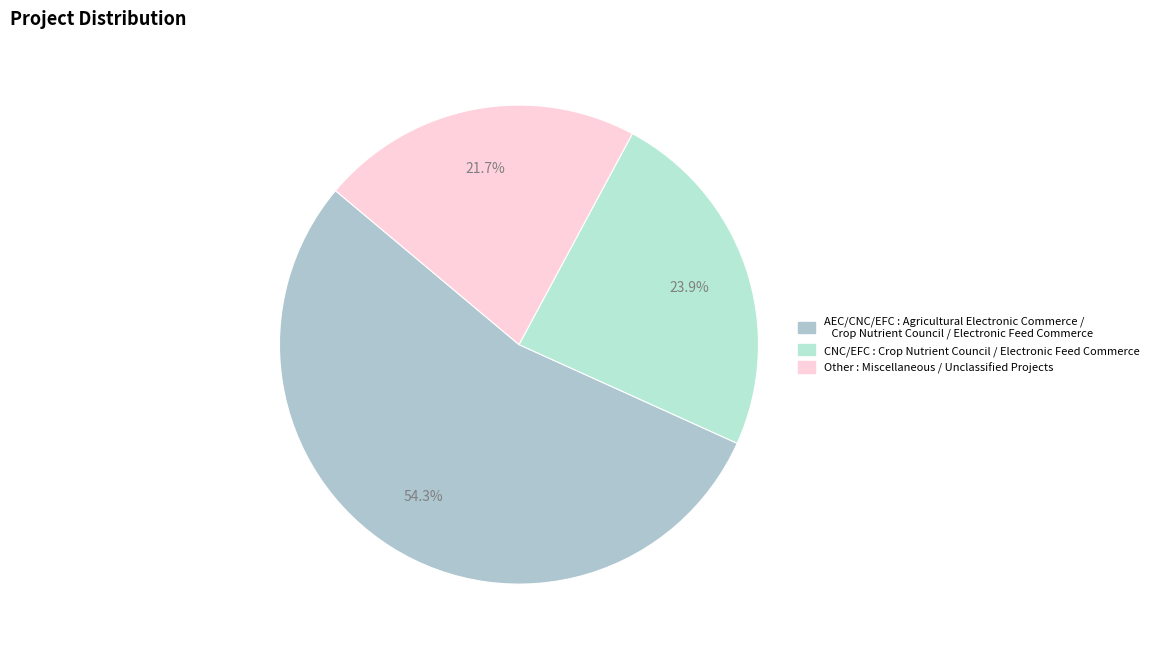

To the nearest percent, what portion does CNC/EFC represent?

24%